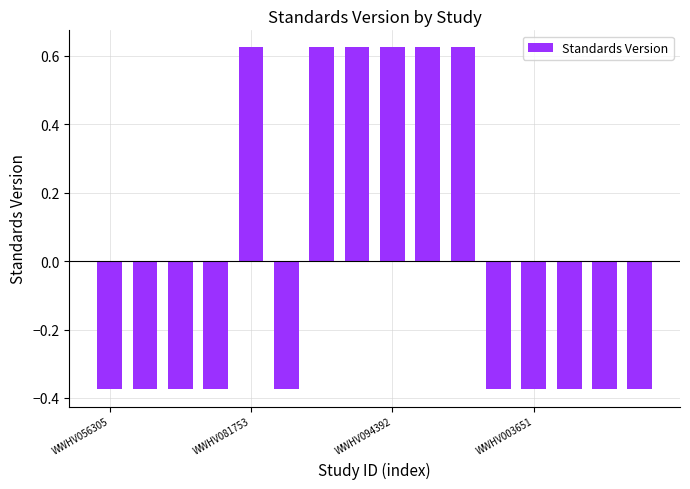

Count the values in the range 0 to 1.

6